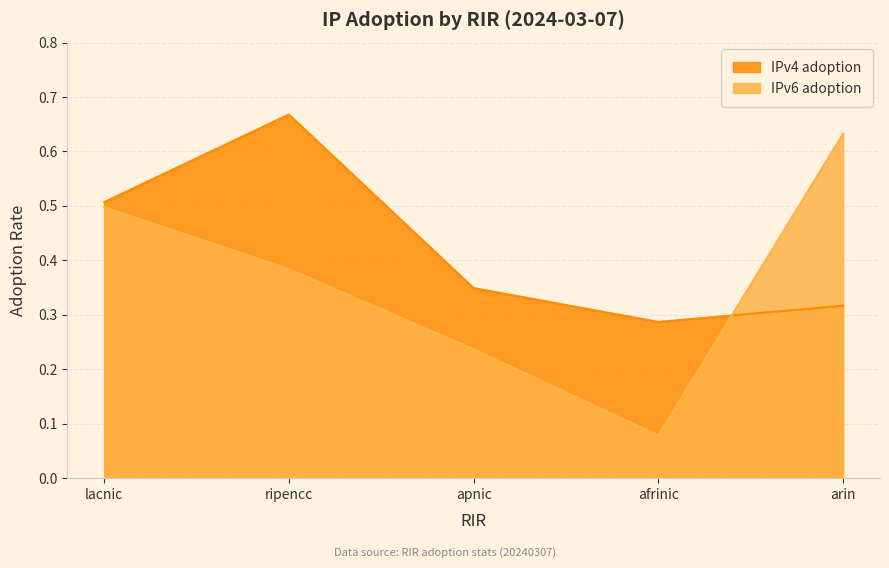

What is the sum of the IPv6 adoption values at ripencc and afrinic?

0.5